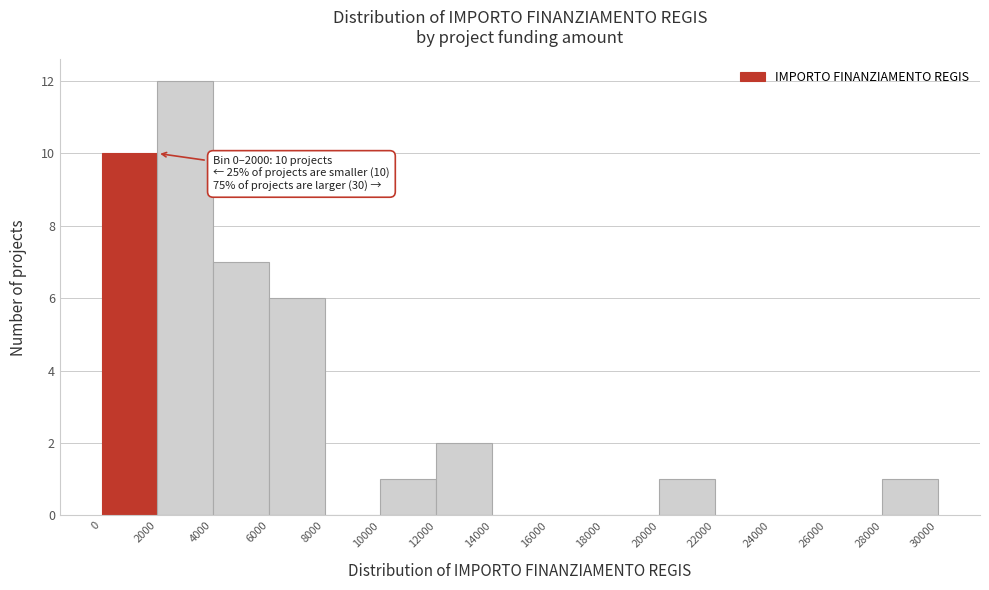

Which range on the x-axis has the tallest bar?

2000 to 4000